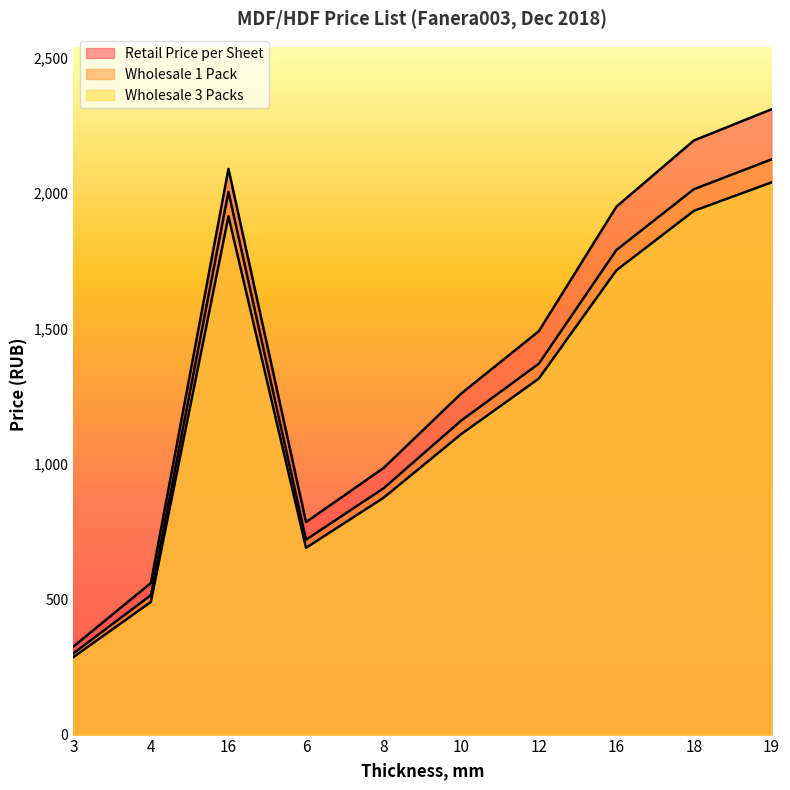

What is the difference between the maximum and minimum values in the Retail Price per Sheet series?

1985